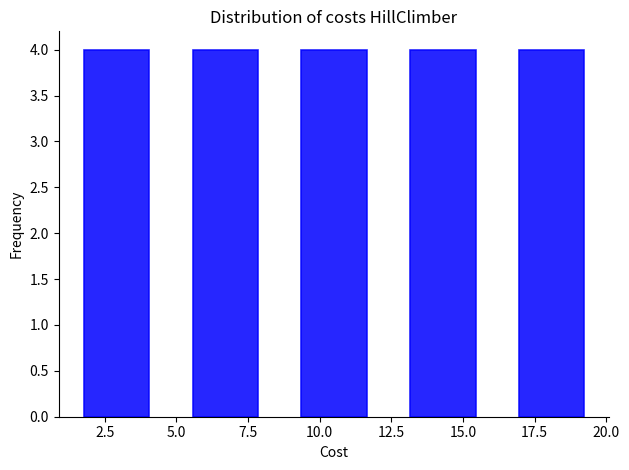

Reading left to right, list every bar in this chart as the range it spans on the x-axis followed by its height. Neither the bar edges nor the heights are printed on the chart, so give them approximately, as read against the axes.

1.0 to 4.8: 4
4.8 to 8.6: 4
8.6 to 12.4: 4
12.4 to 16.2: 4
16.2 to 20.0: 4